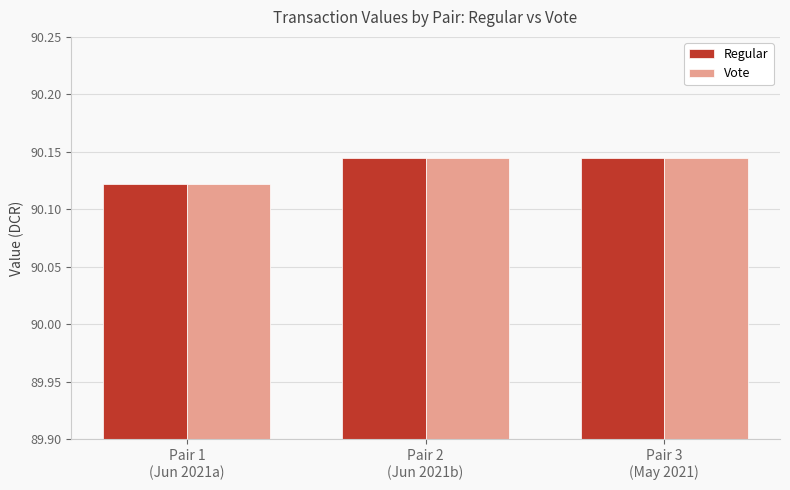

At how many categories does at least one series exceed 90?

3